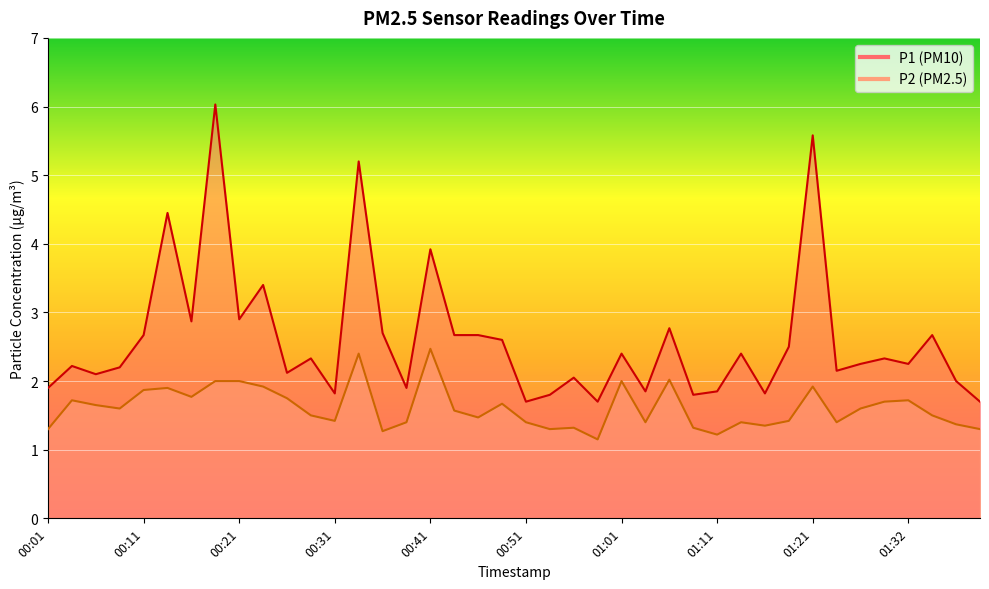

What is the total value across all series at 00:13?

6.3